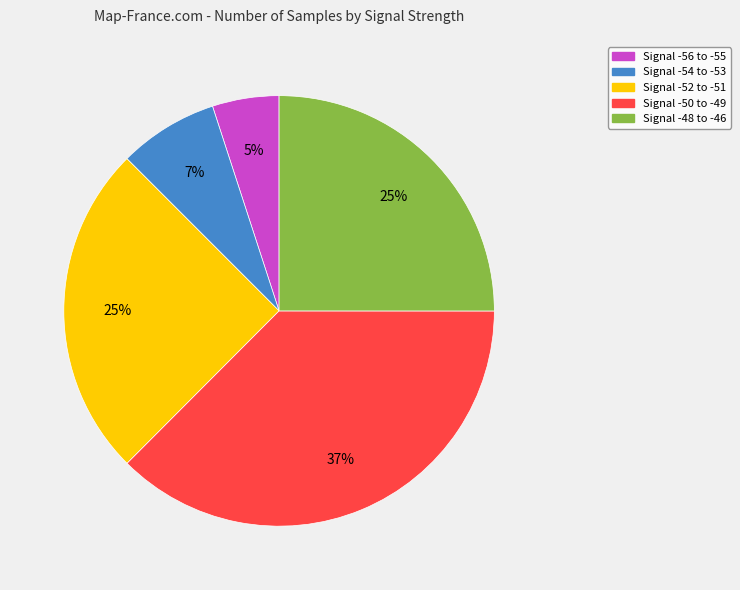

Count the number of slices in the pie.

5